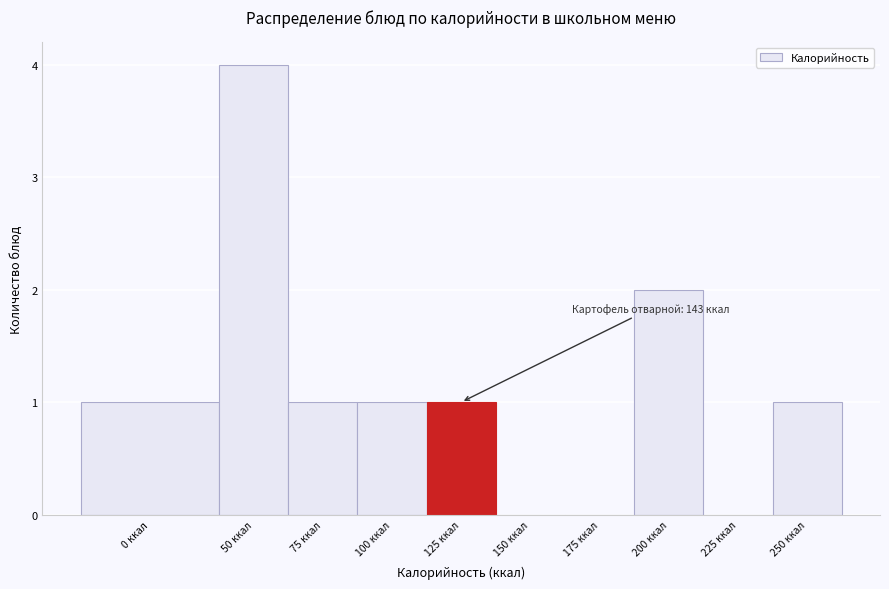

Reading right to left, extract all data points from this chart.

250 ккал=1	225 ккал=0	200 ккал=2	175 ккал=0	150 ккал=0	125 ккал=1	100 ккал=1	75 ккал=1	50 ккал=4	0 ккал=1